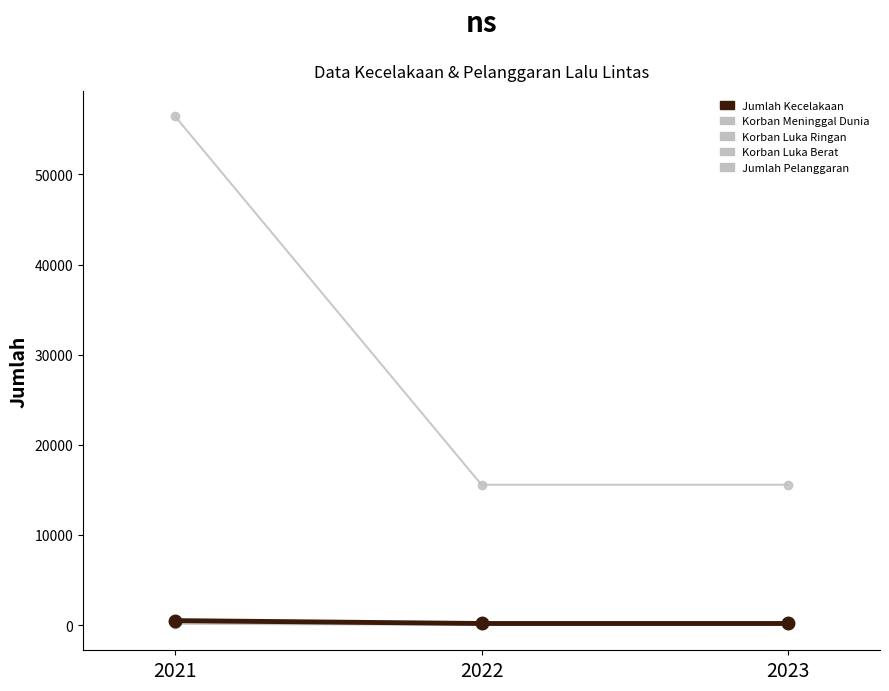

Is the value of Korban Meninggal Dunia at 2023 greater than the value of Korban Luka Berat at 2022?

Yes